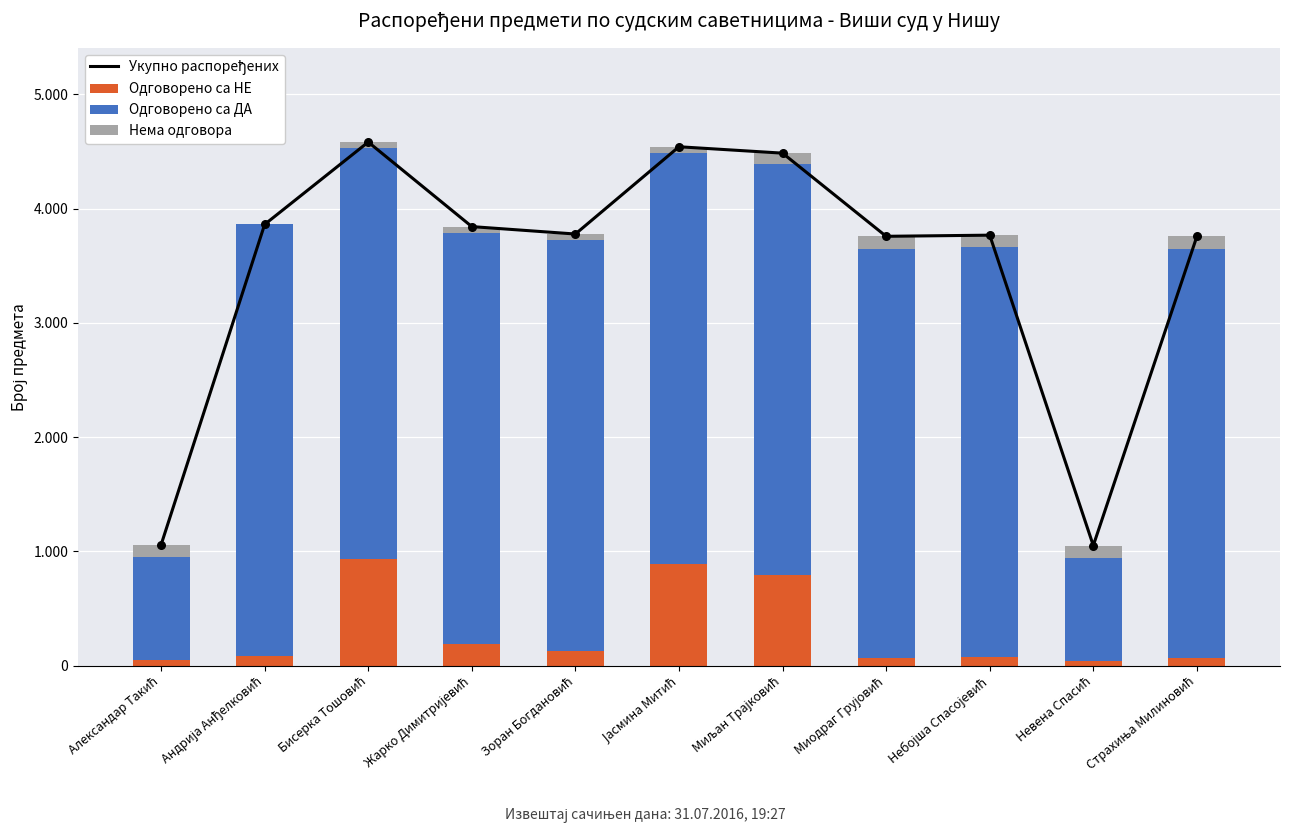

Which series contains the highest Y value?

Укупно распоређених